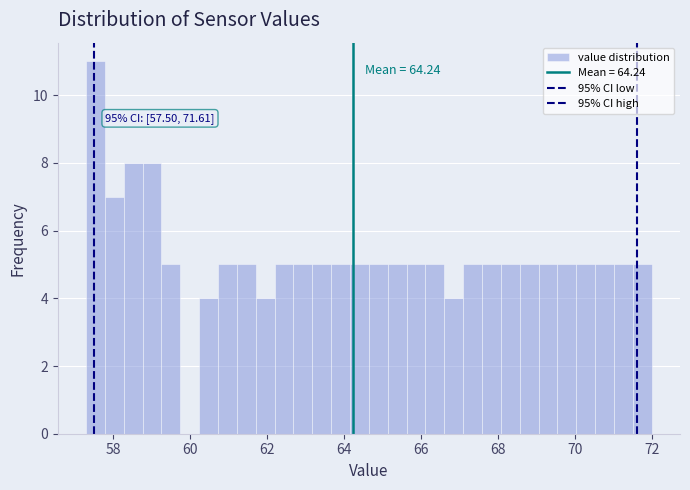

Read against the x-axis, roughly where is the centre of the tallest bar?

57.6